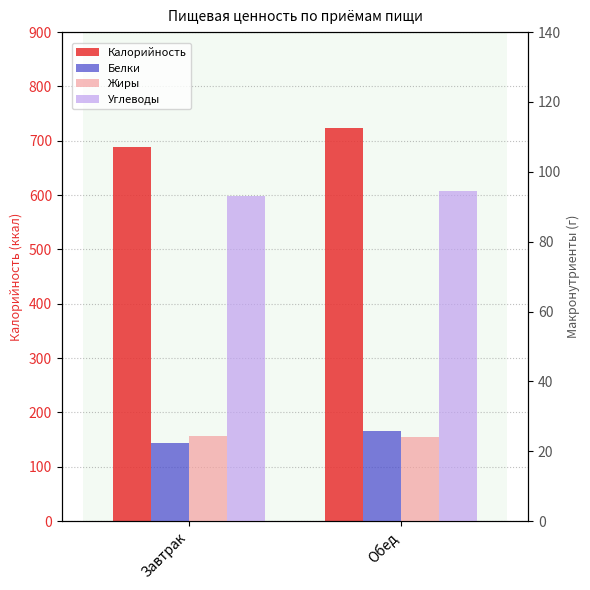

How many values in the Белки series exceed 25?

1